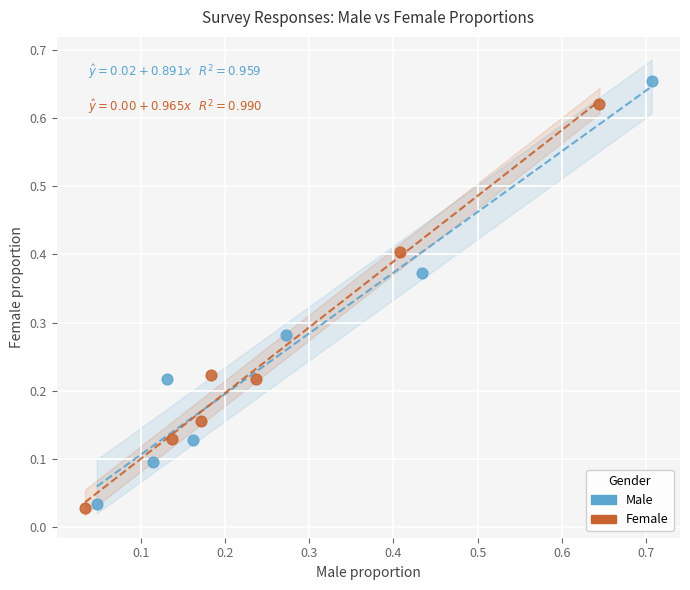

Which series has the widest spread of Y values?

Male